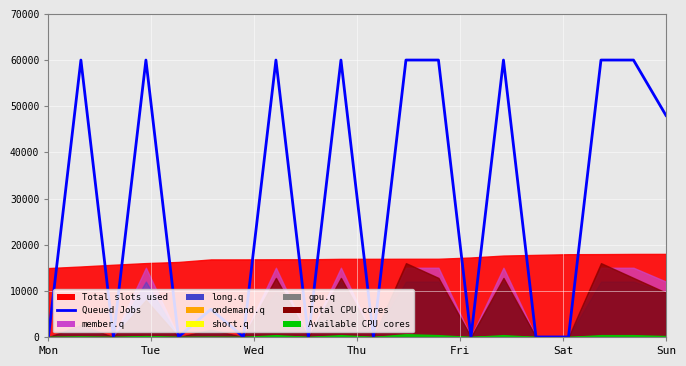

The chart shows a value of 0 at Mon. True or false?

True